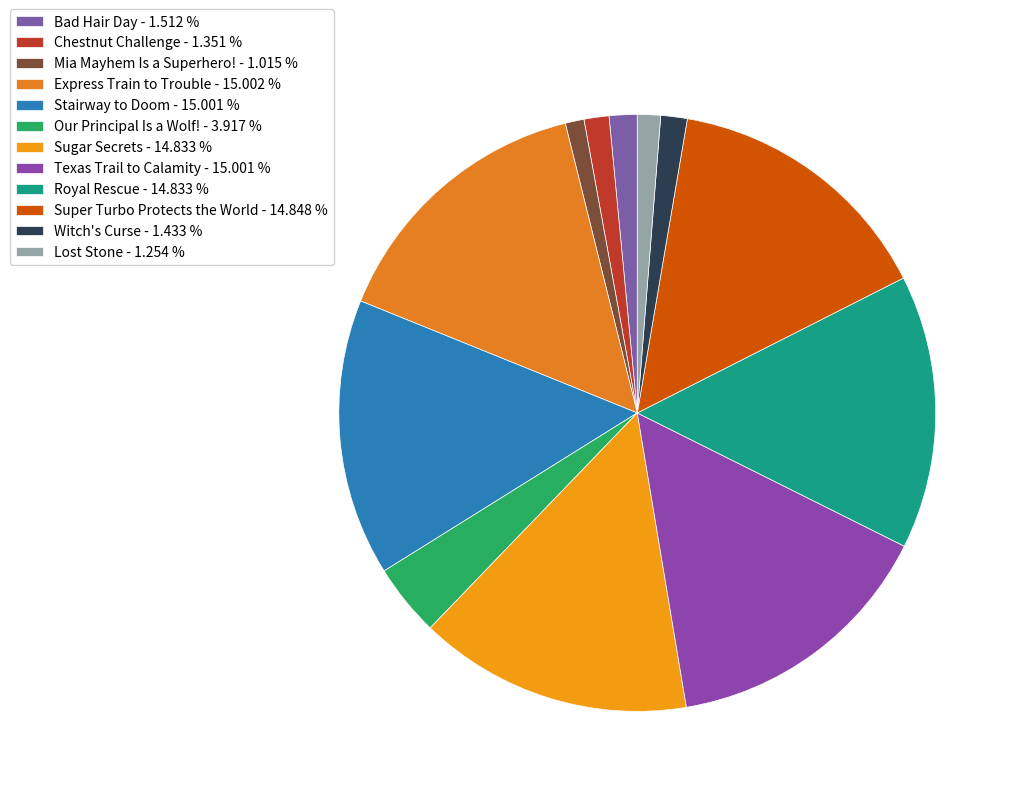

To the nearest percent, what is the difference between the largest and smallest slice percentages?

14%